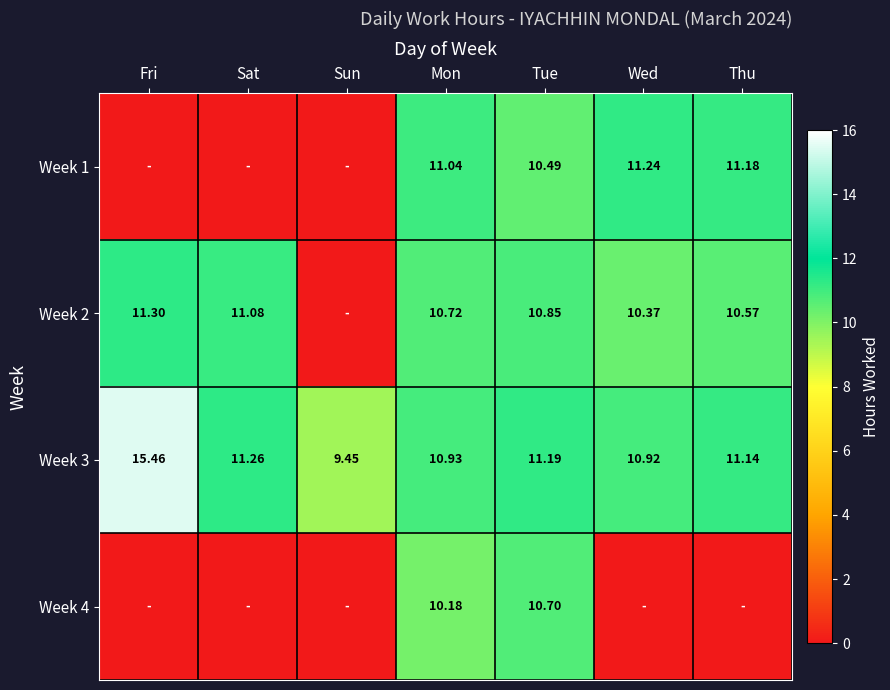

Which category has the highest value in the Week 3 series?

Fri